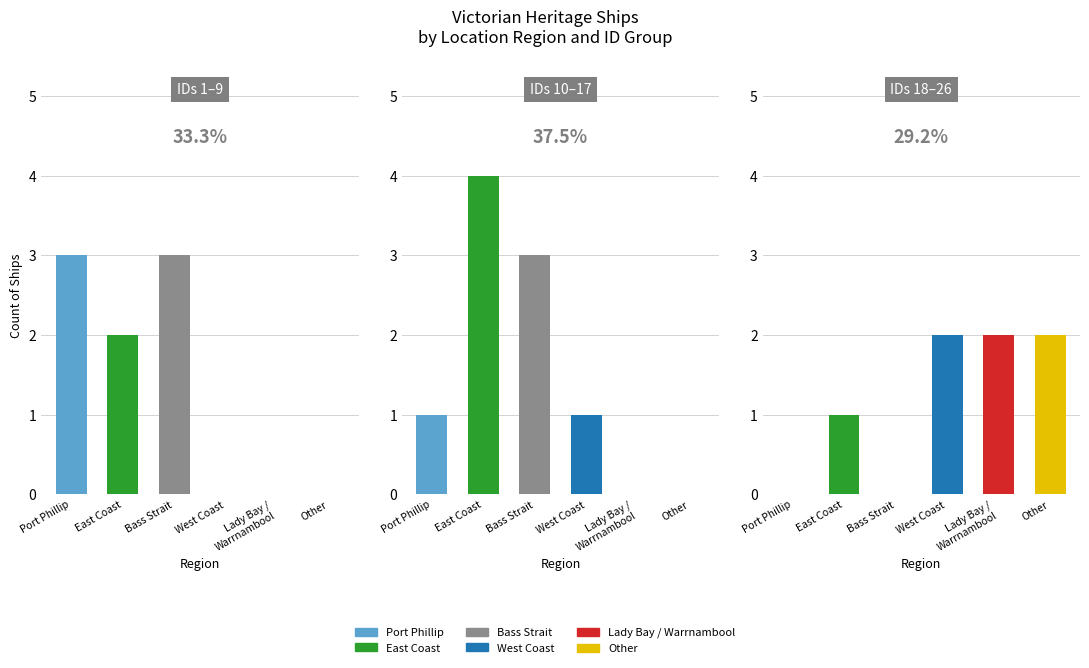

What is the minimum value shown in the chart?

1